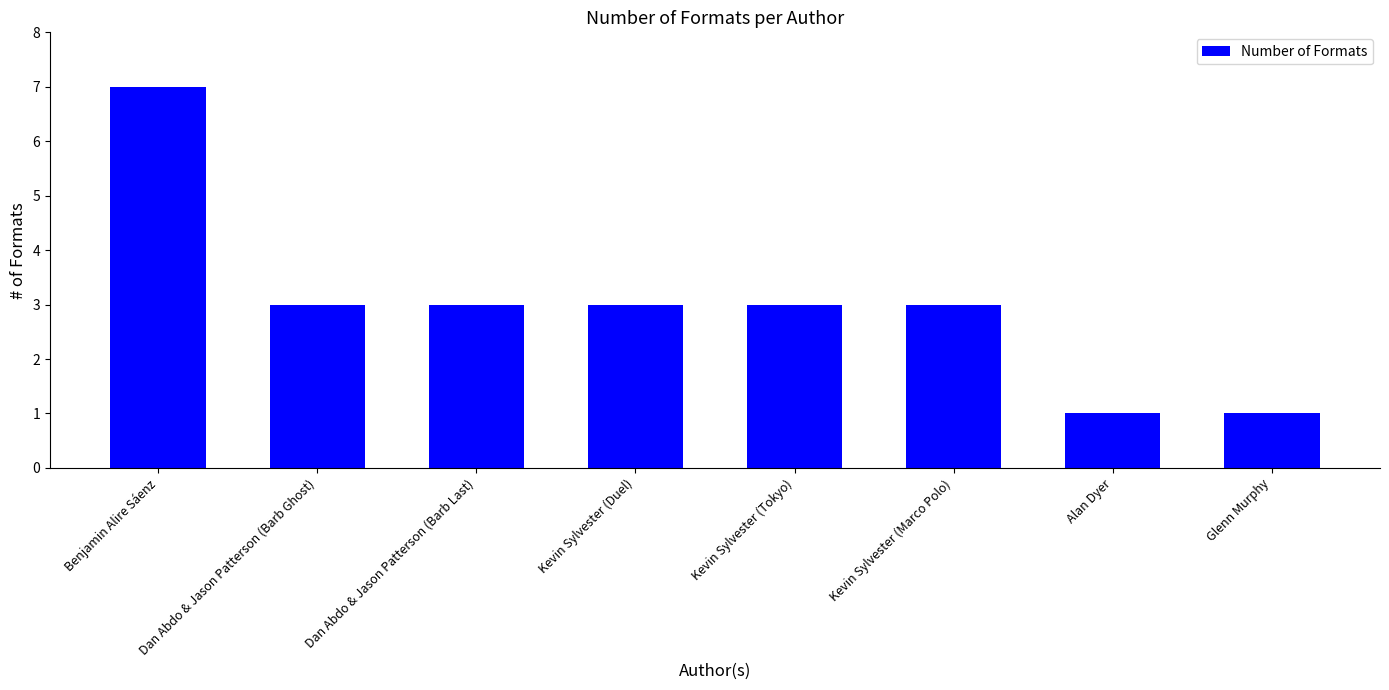

Reading left to right, extract all data points from this chart.

7	3	3	3	3	3	1	1